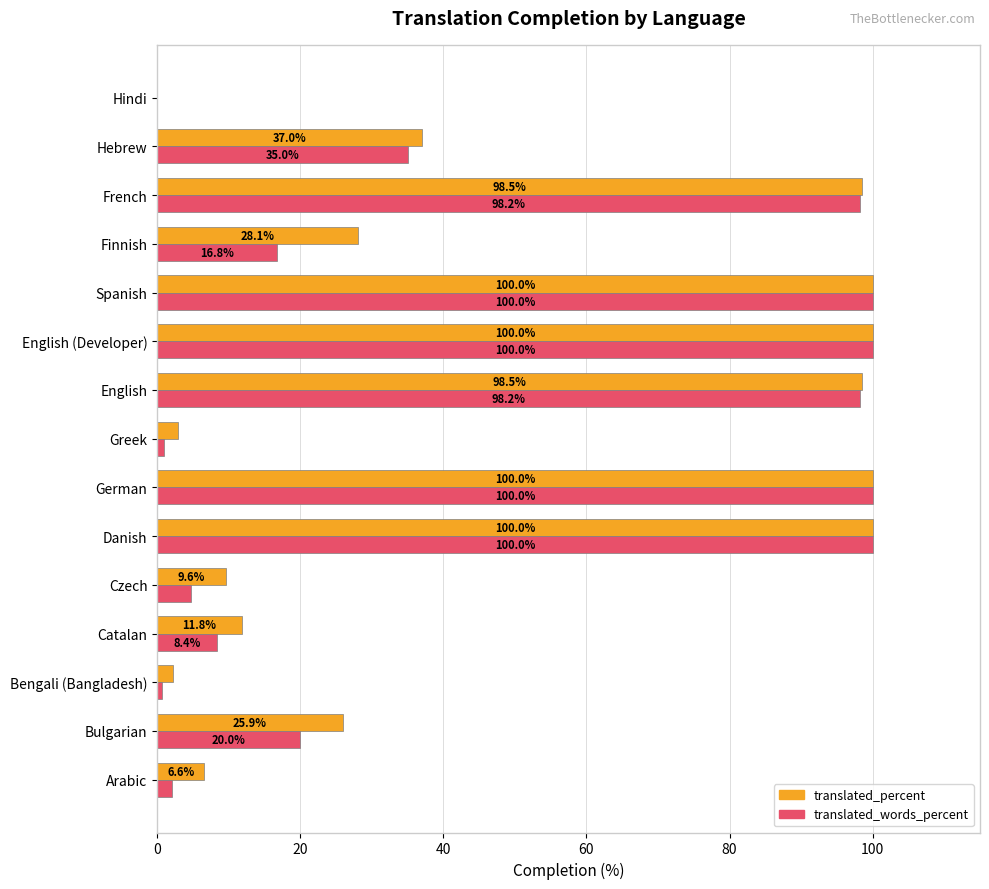

The translated_percent series shows 175.3 at English (Developer). True or false?

False